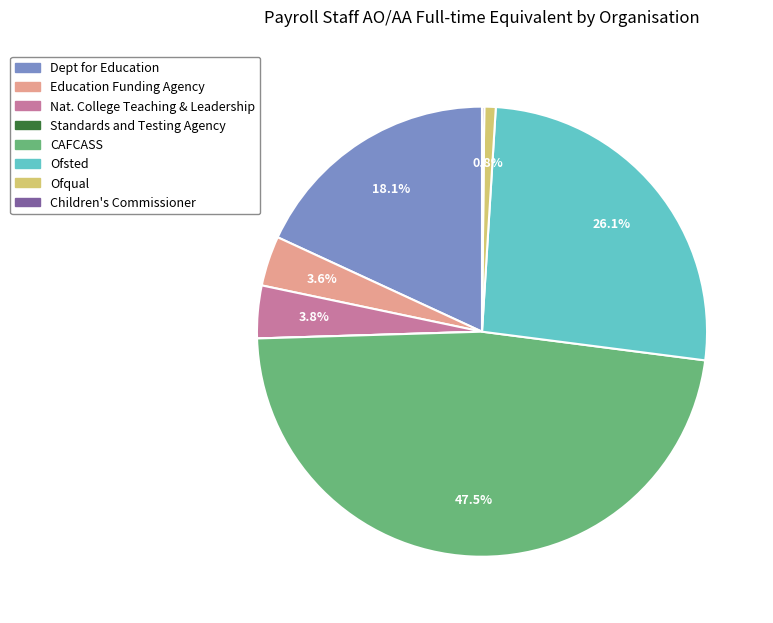

What is the largest slice in the pie chart?

CAFCASS